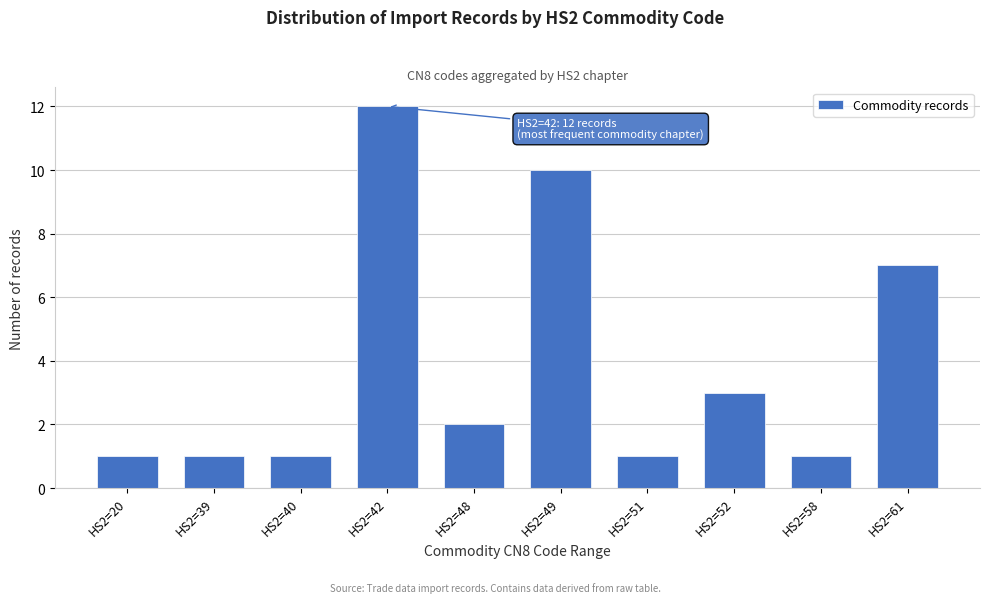

Reading left to right, extract all data points from this chart.

1	1	1	12	2	10	1	3	1	7